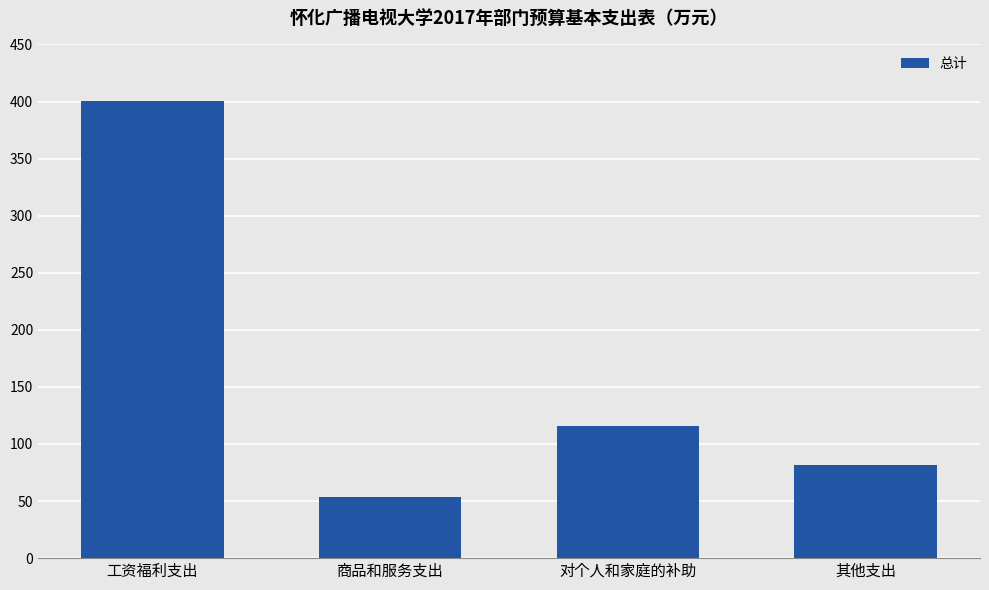

Rank the categories by value from highest to lowest.

工资福利支出, 对个人和家庭的补助, 其他支出, 商品和服务支出